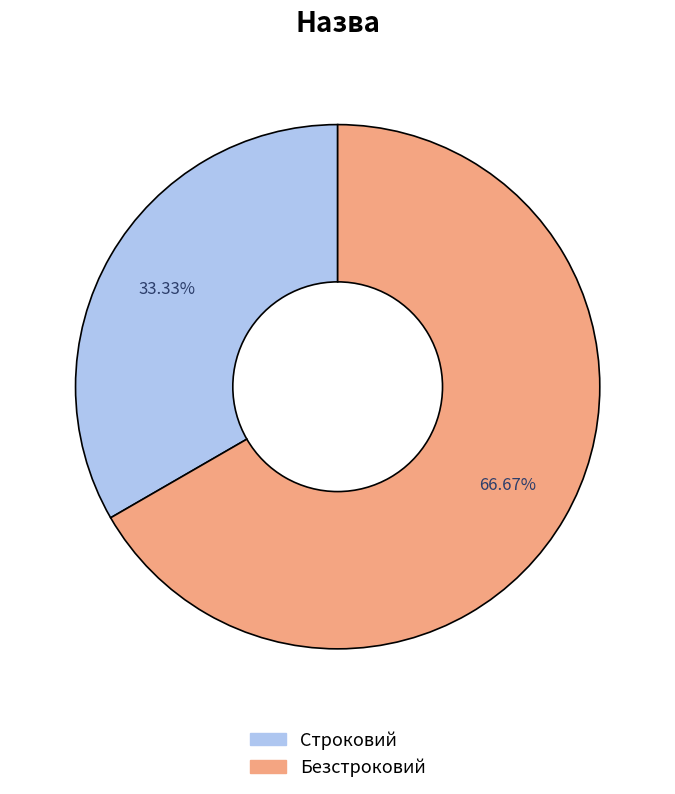

Which has a higher value, Безстроковий or Строковий?

Безстроковий